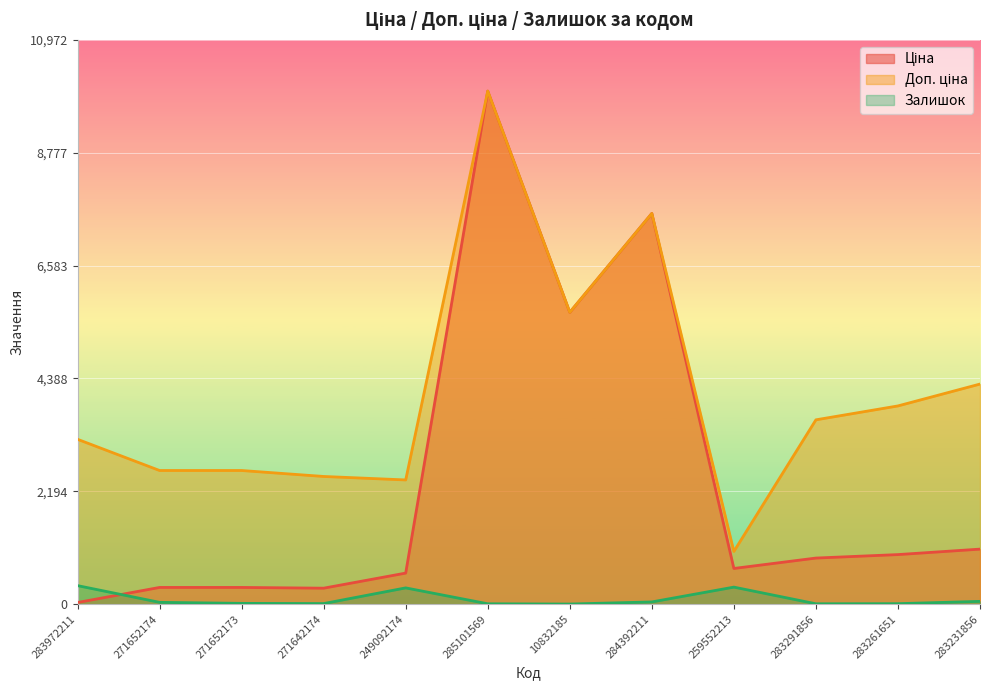

Where is the first local maximum for Залишок?

249092174